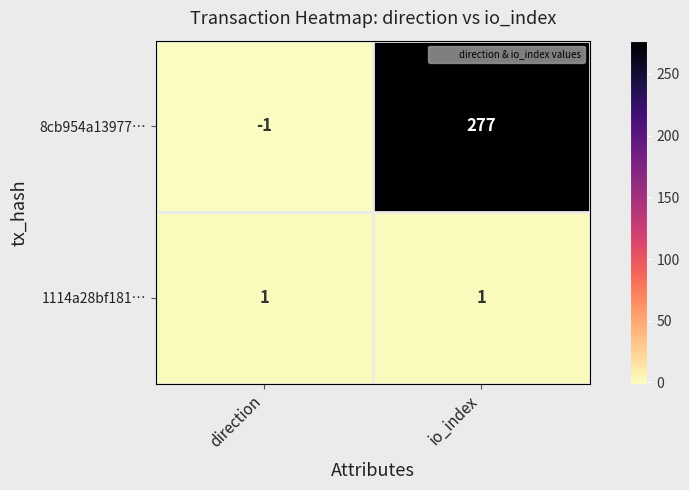

What is the sum of all 8cb954a13977… values?

276